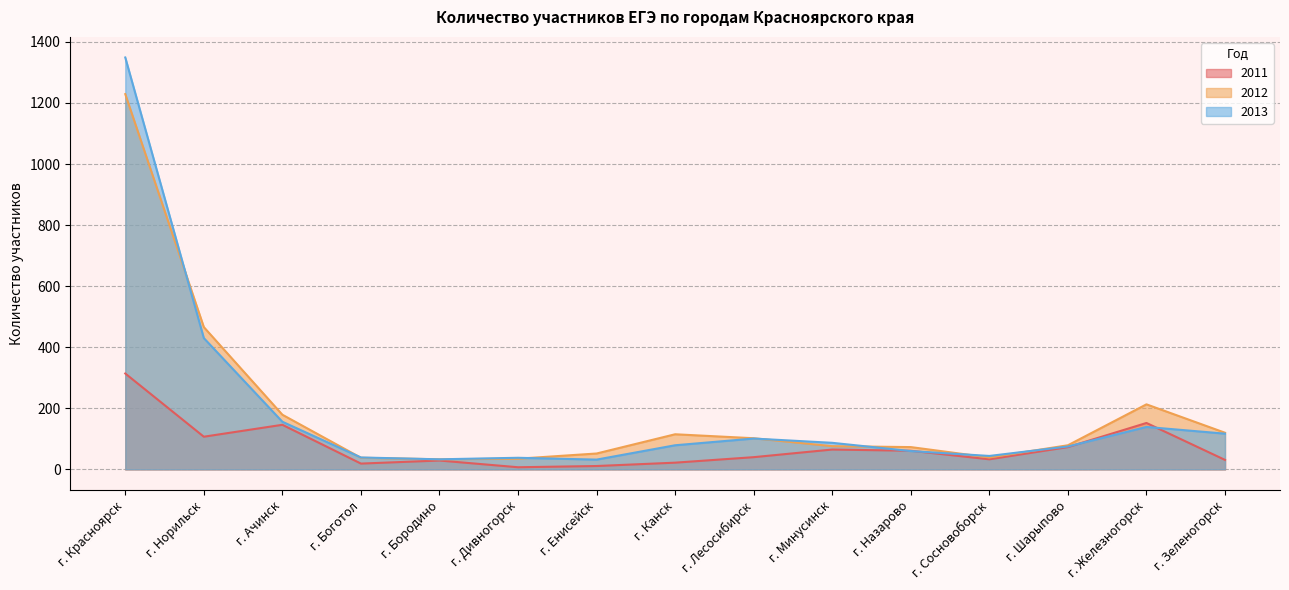

True or false: 2011 and 2012 cross at least once.

False